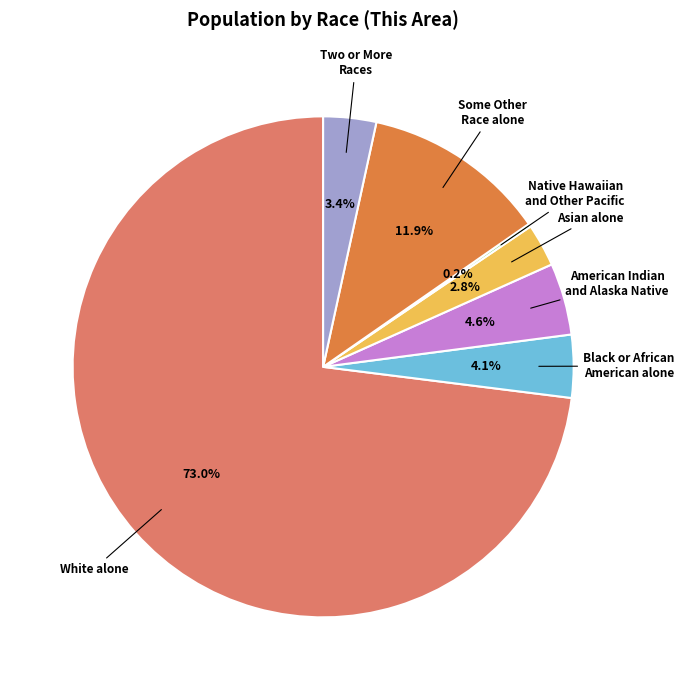

Which category has the biggest portion of the pie?

White alone